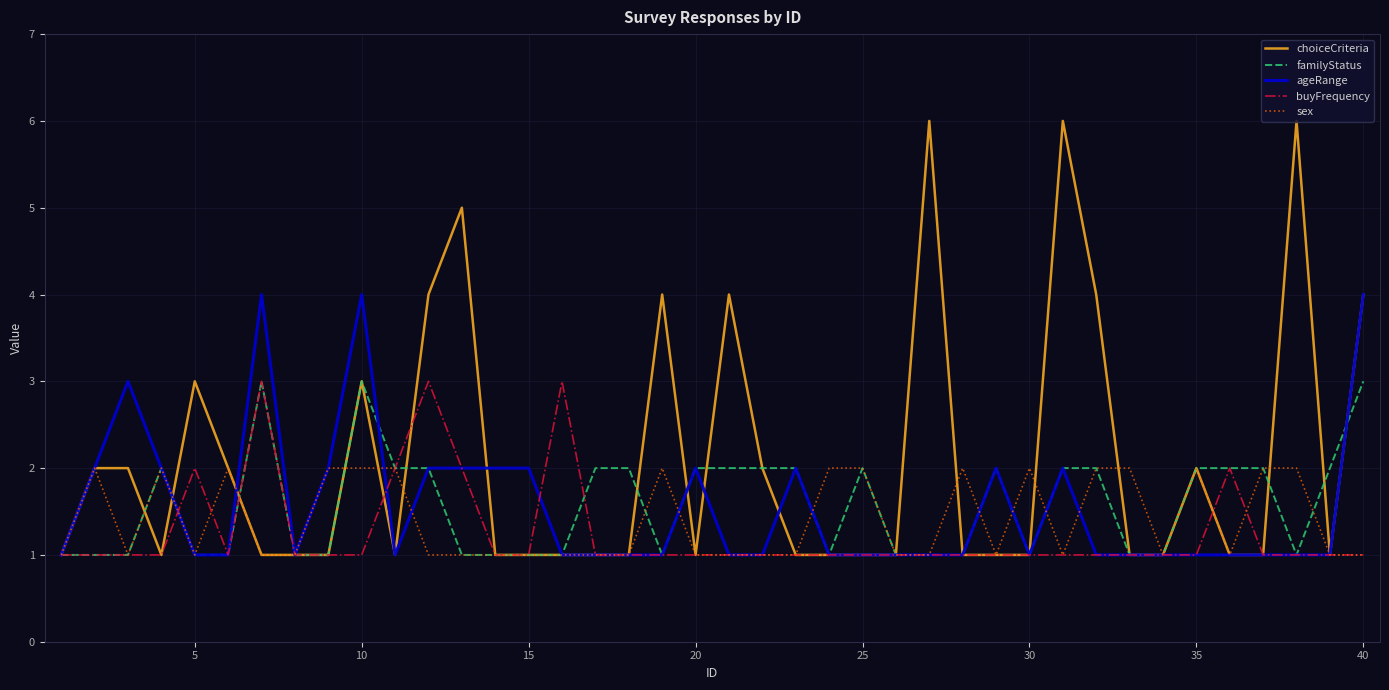

Which series has the largest total across all categories?

choiceCriteria